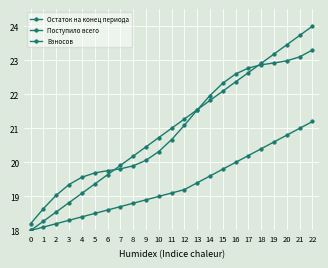

At which category is the sum across all series the highest?

22